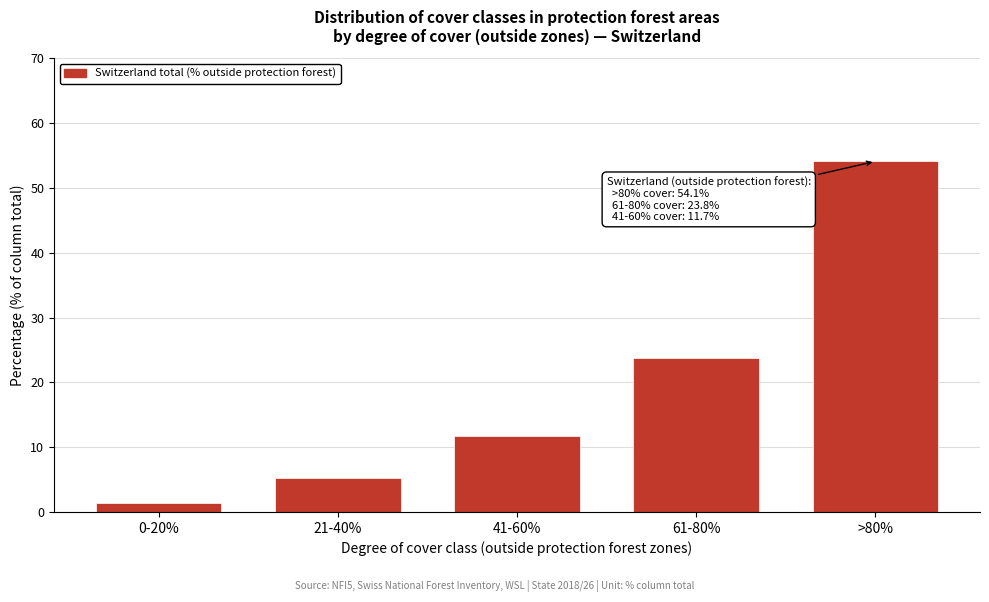

Reading left to right, list all the values displayed in this chart.

1.4	5.2	11.7	23.8	54.1